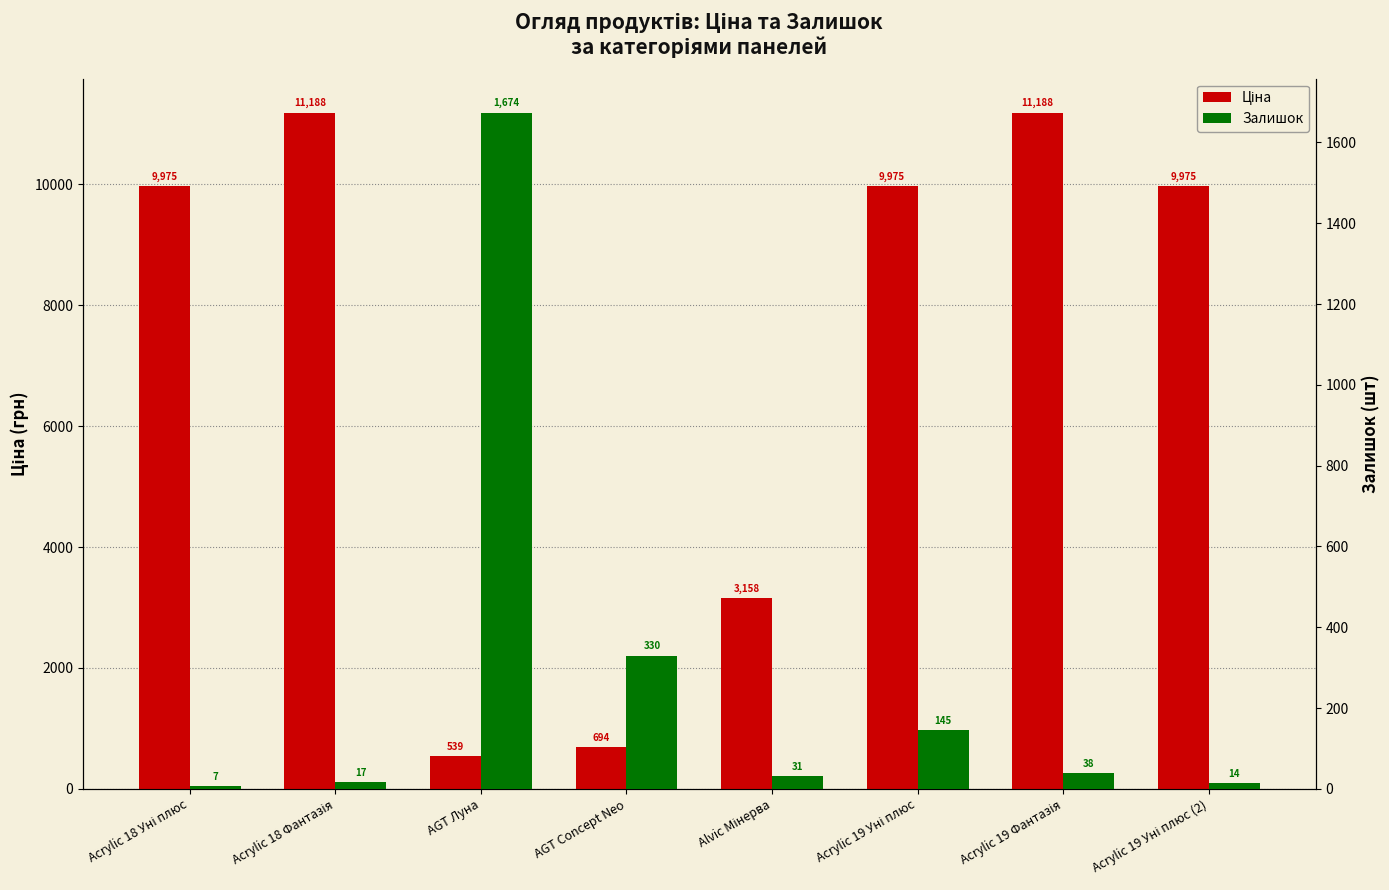

Which series has the largest total across all categories?

Ціна